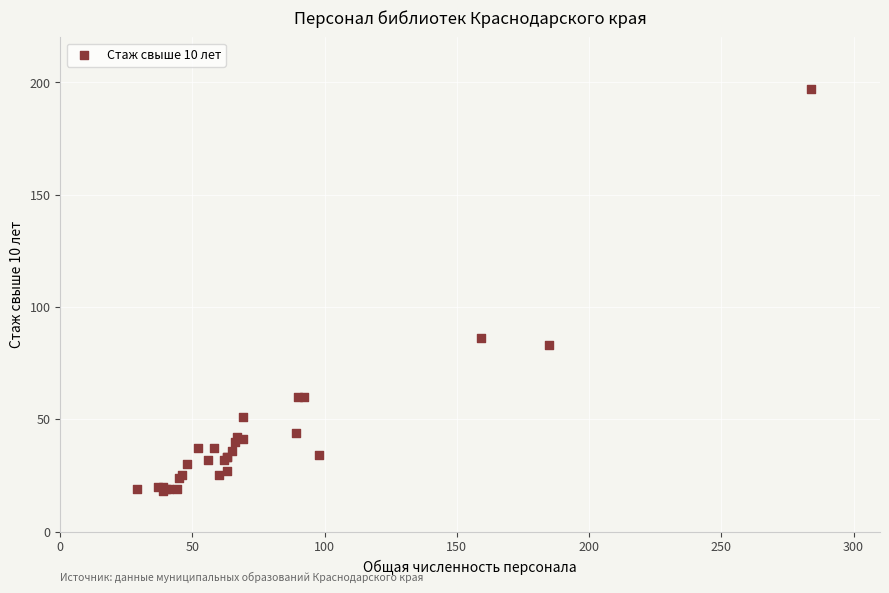

What Y value in the scatter plot is closest to 107?

86